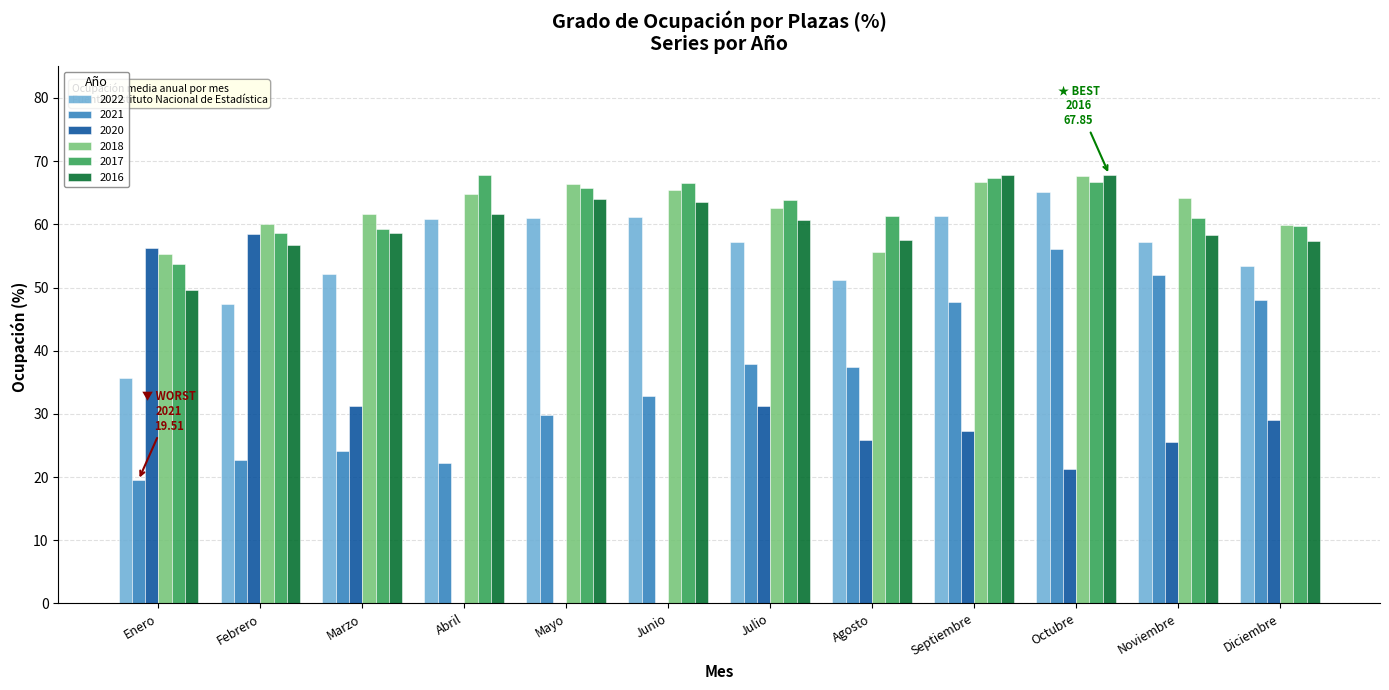

Which series changed the most between Marzo and Julio?

2021